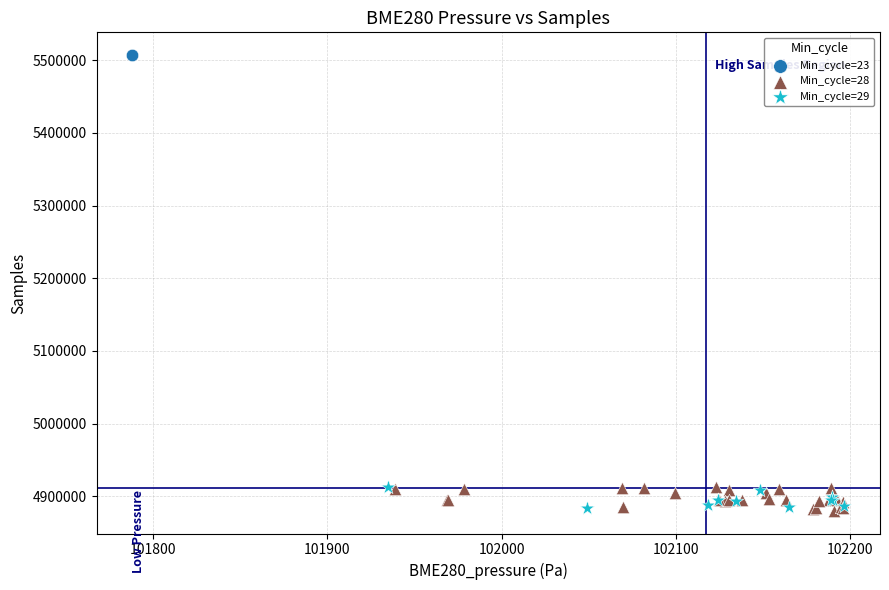

What are all the series names shown in the legend?

Min_cycle=23, Min_cycle=28, Min_cycle=29